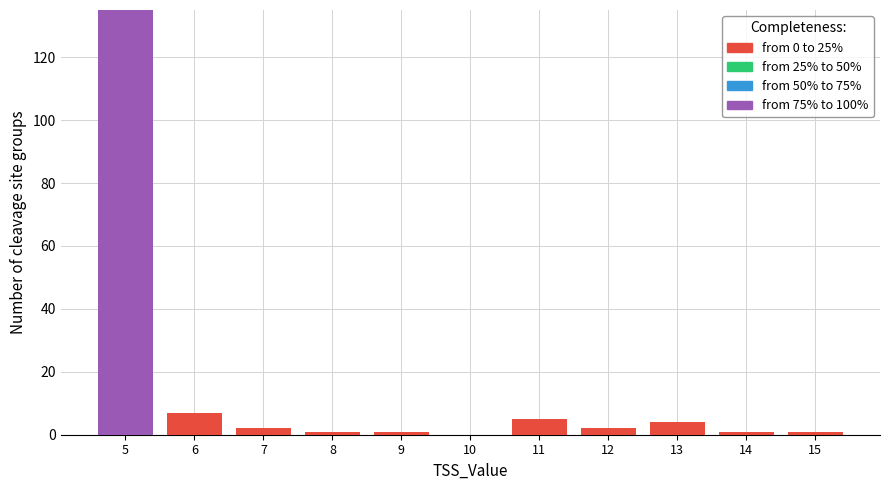

True or false: from 75% to 100% has a value of -74 at 15.

False